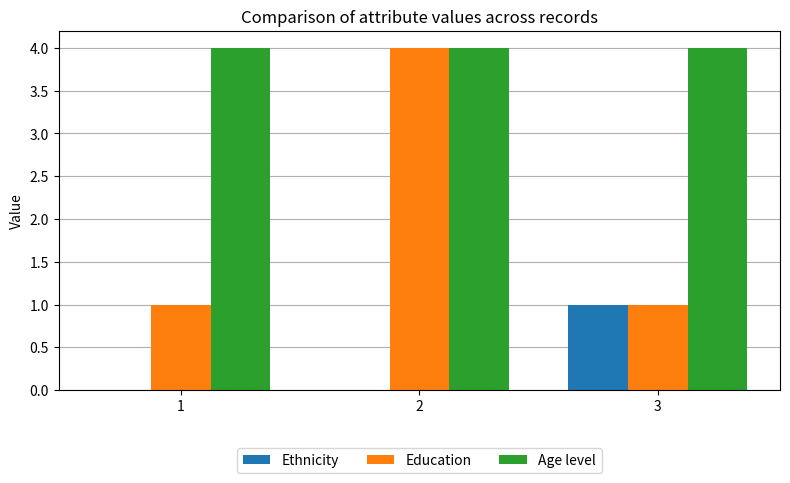

What is the highest value of the Education series?

4